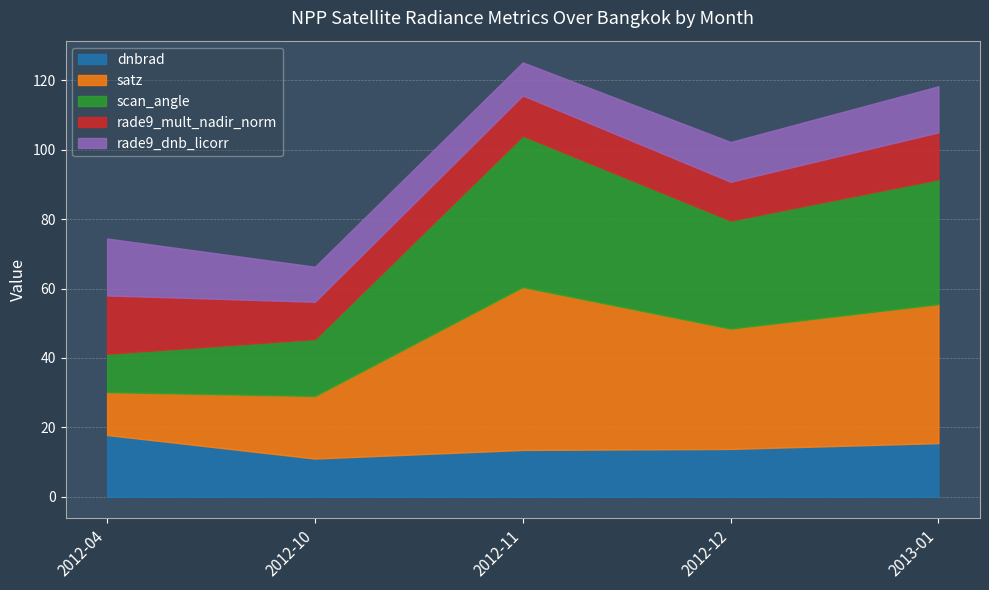

Between 2012-04 and 2012-12, which series saw the biggest shift?

satz